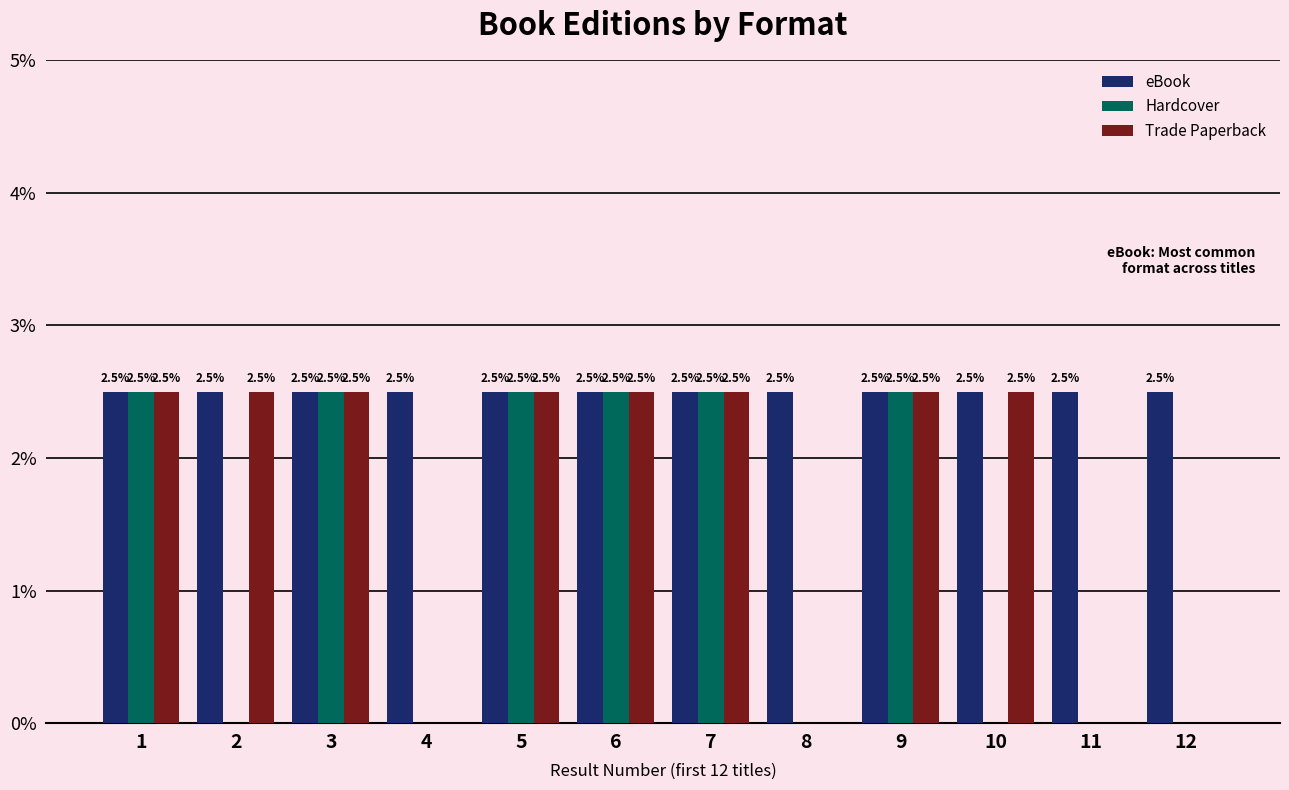

What is the greatest value displayed?

2.5